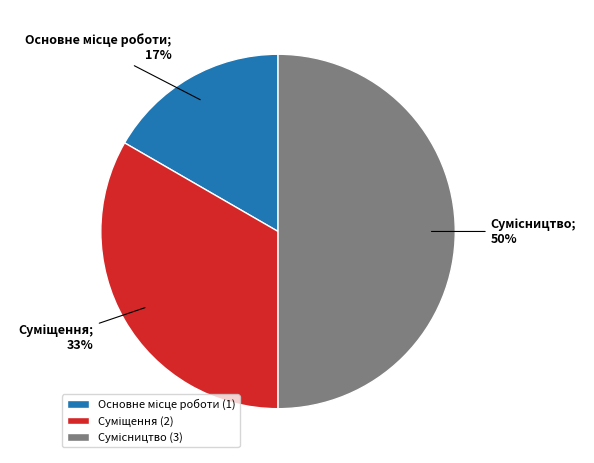

How many slices are in this pie chart?

3